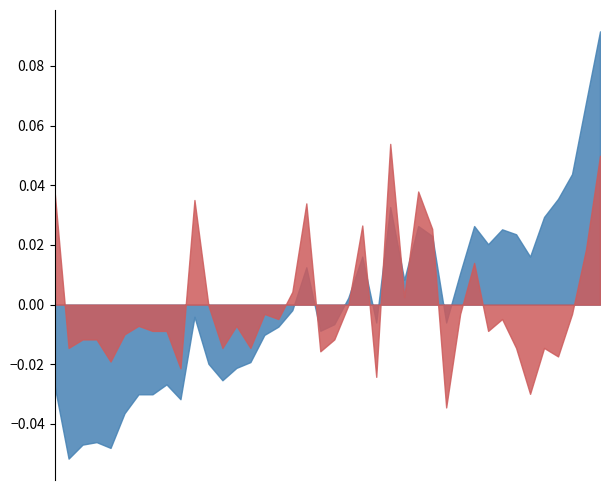

Does the chart have visible grid lines?

No